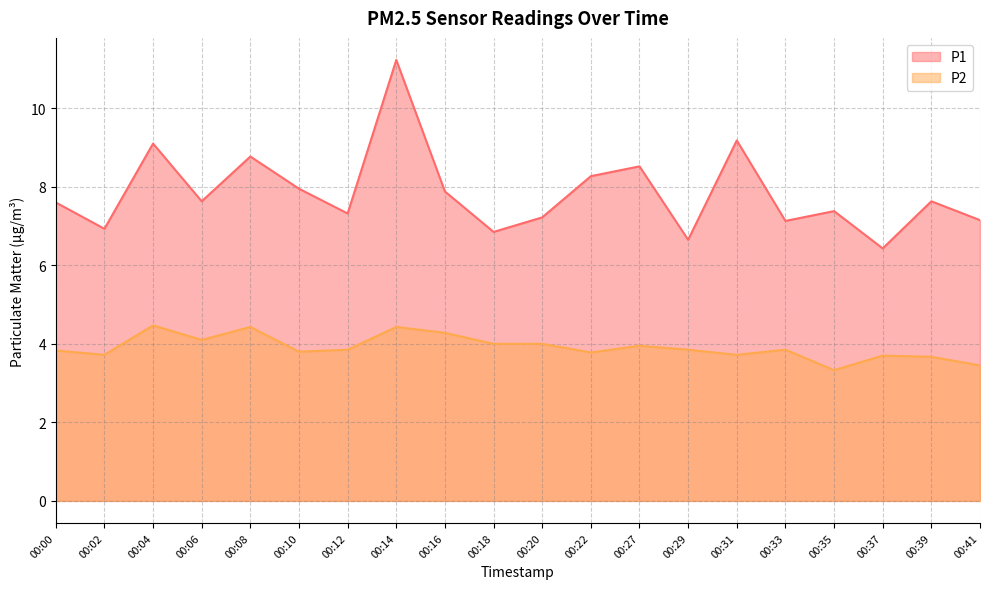

True or false: P1 and P2 cross at least once.

False